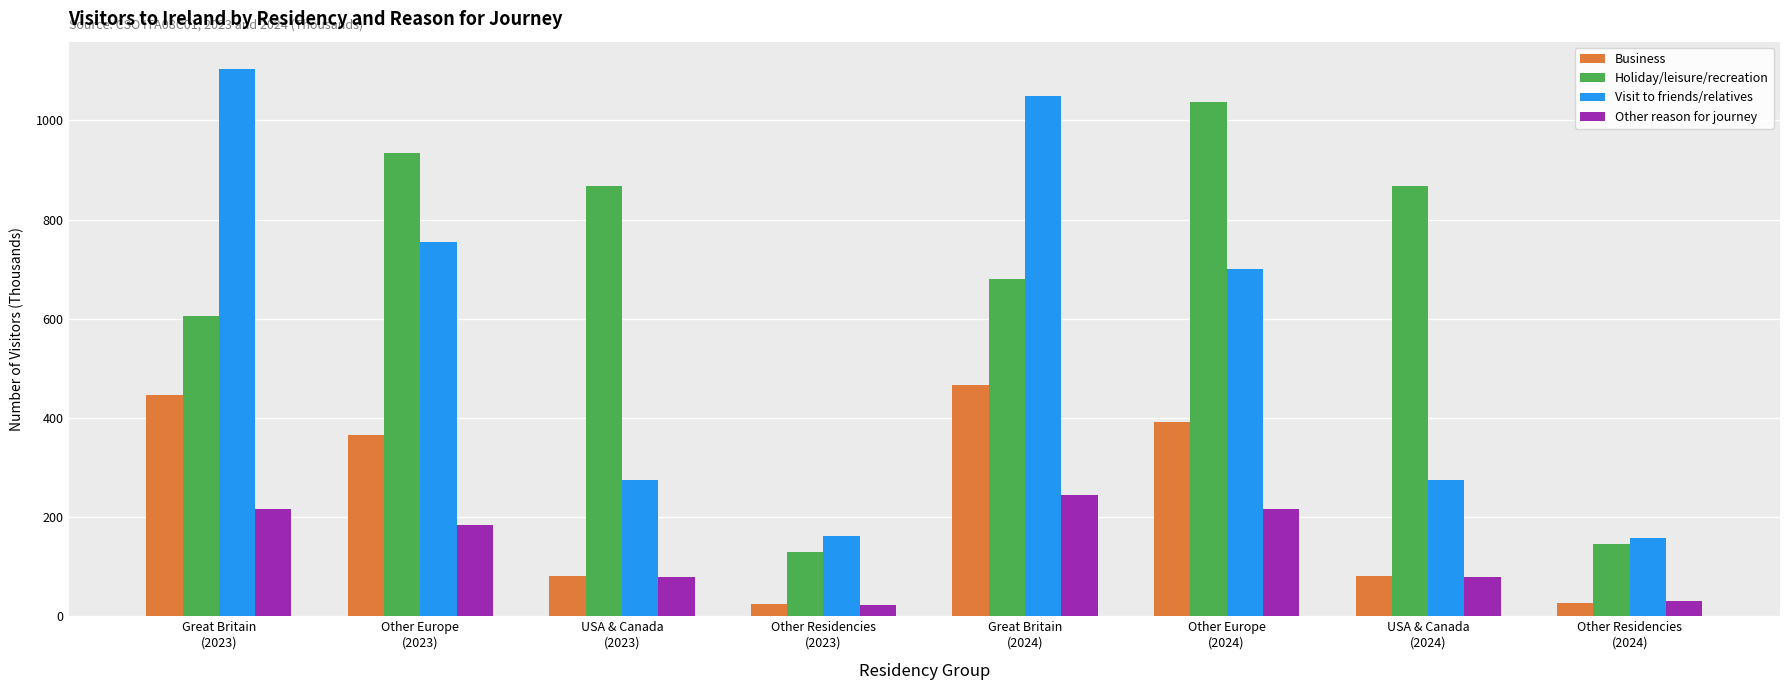

Rank the series by their average value, from lowest to highest.

Other reason for journey, Business, Visit to friends/relatives, Holiday/leisure/recreation